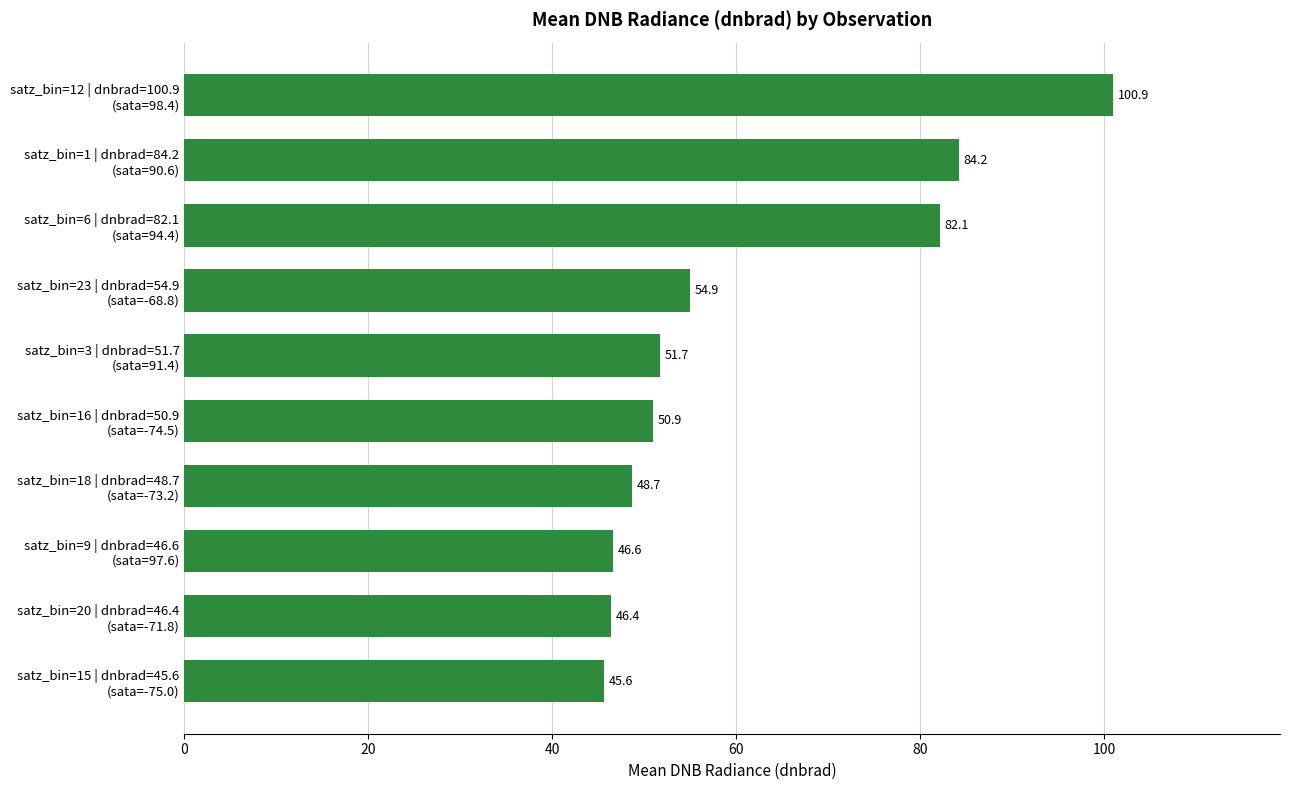

Are the bars horizontal?

Yes